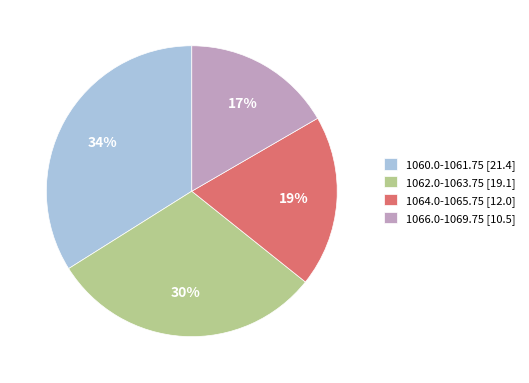

True or false: 1066.0-1069.75 [10.5] accounts for 17% of the total.

True